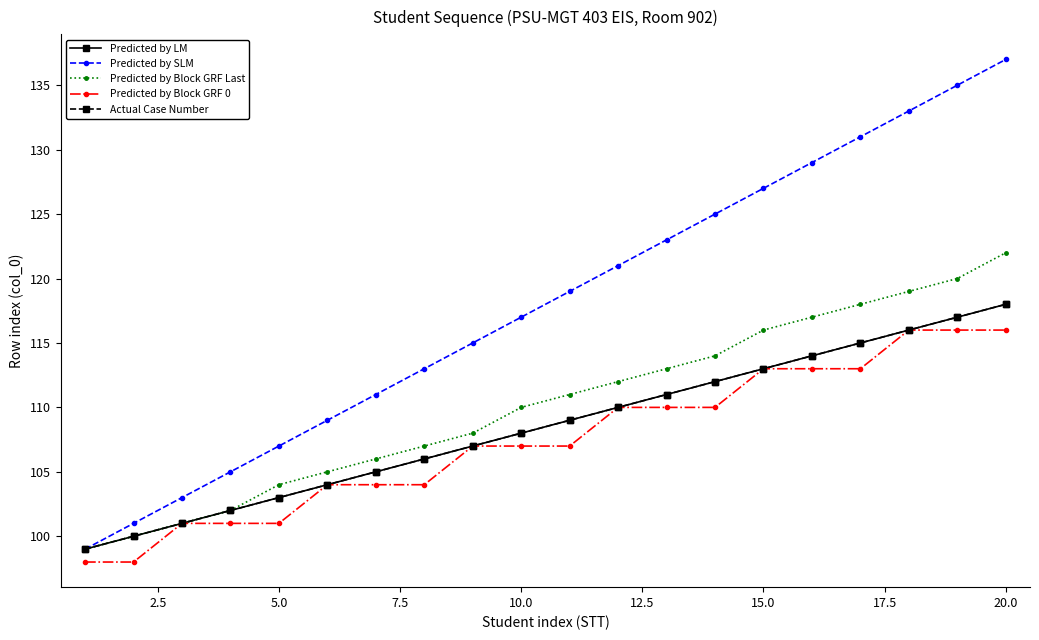

How many categories are shown in the chart?

20